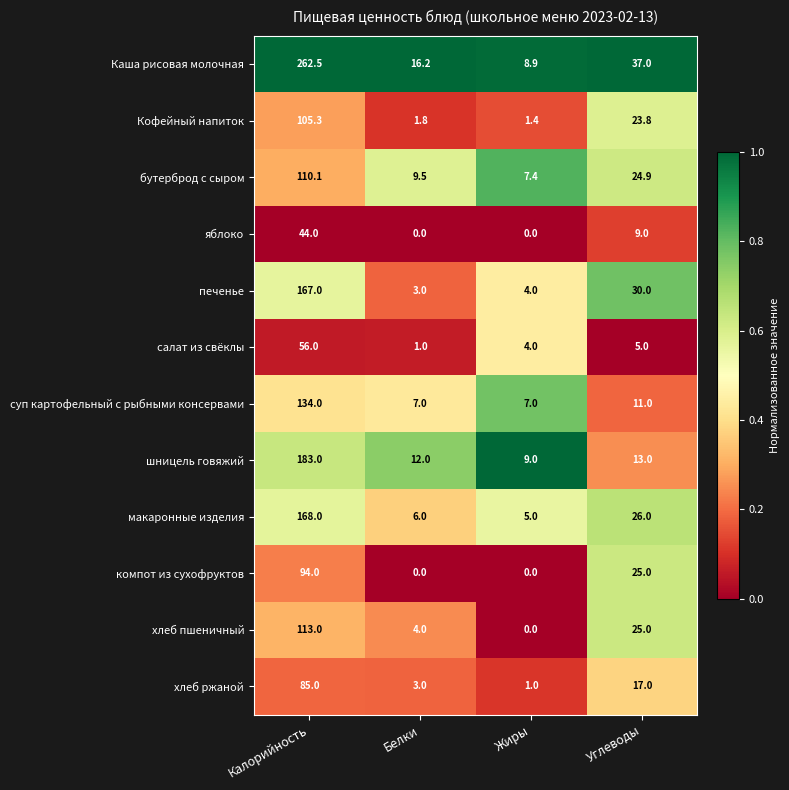

Which series changed the most between Жиры and Углеводы?

Каша рисовая молочная